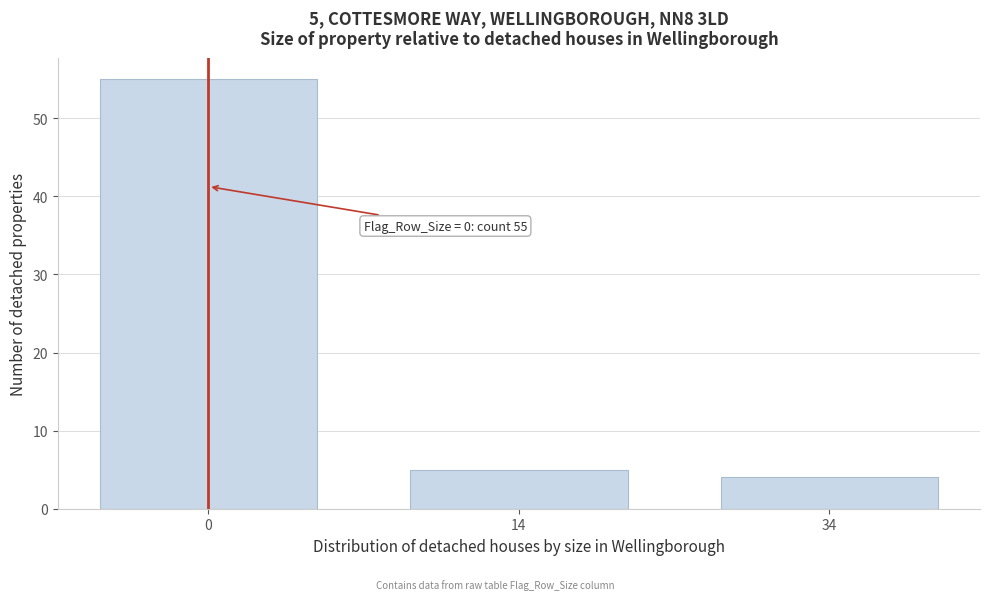

Reading left to right, what are all the values shown in this chart?

0=55	14=5	34=4